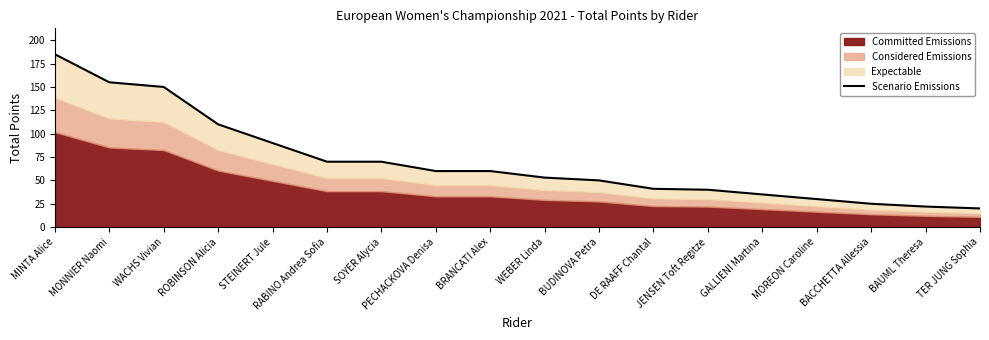

Between WACHS Vivian and TER JUNG Sophia, which is larger?

WACHS Vivian